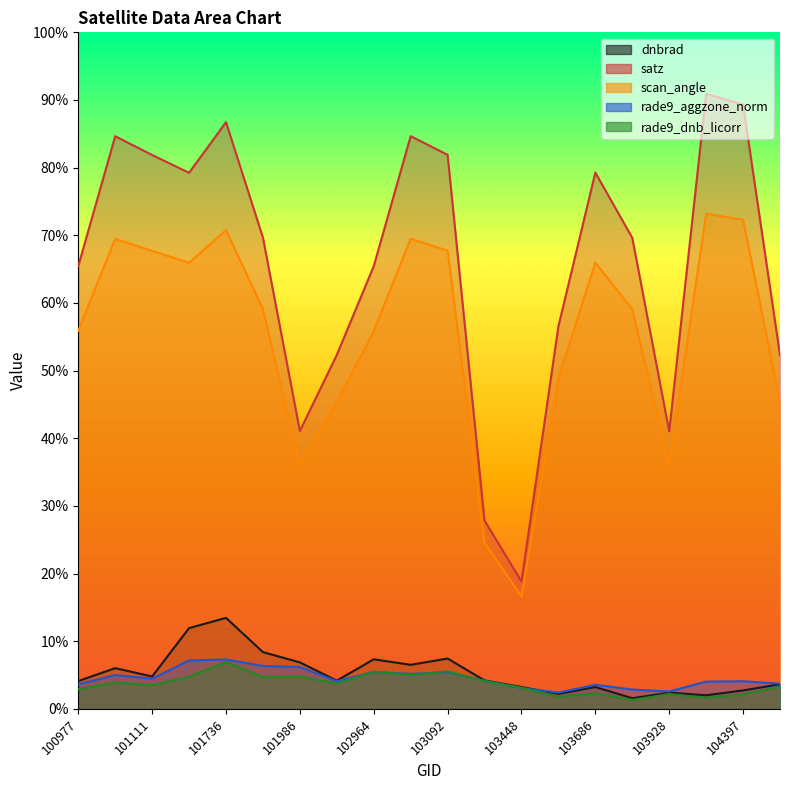

How many lines are shown in the chart?

5